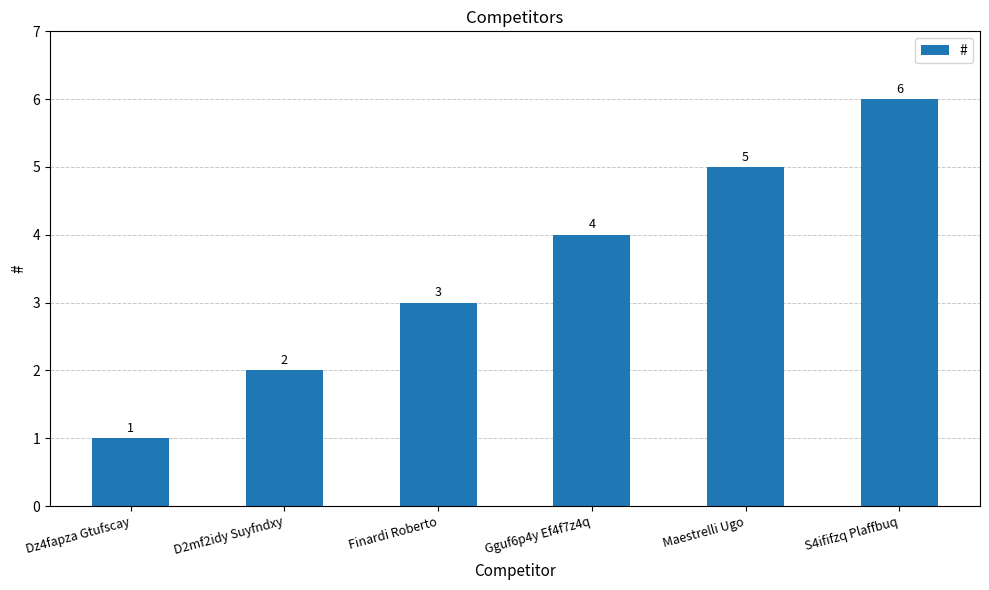

List the labels in order of value, smallest first.

Dz4fapza Gtufscay, D2mf2idy Suyfndxy, Finardi Roberto, Gguf6p4y Ef4f7z4q, Maestrelli Ugo, S4ififzq Plaffbuq